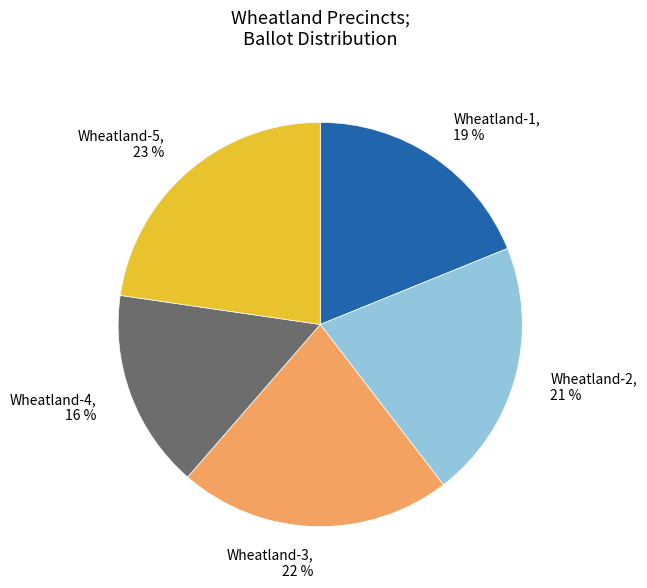

Approximately how many times larger is the value at Wheatland-2 compared to Wheatland-1?

1.1